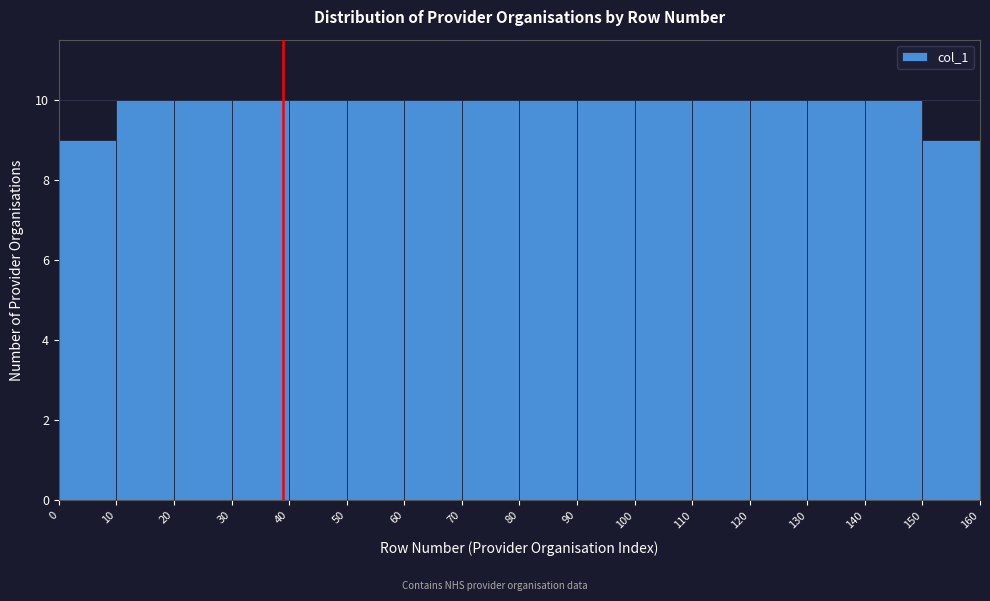

What is the height of the bar covering 0 to 10 on the x-axis? The values are not printed on the chart, so give them approximately, as read against the axis.

9